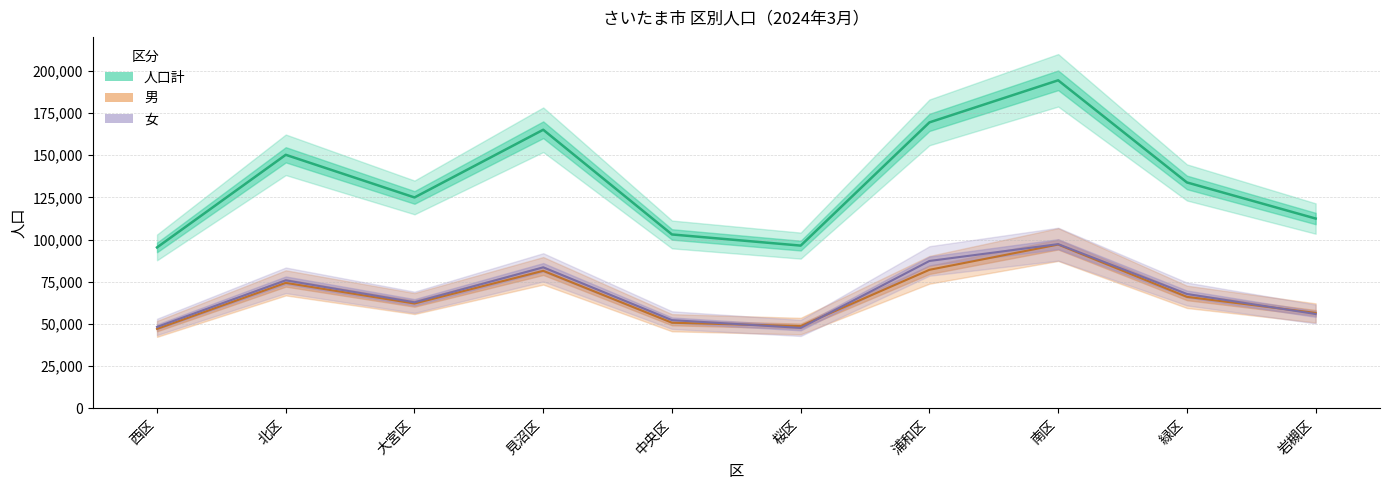

Is it true that 男 equals 9937 at 西区?

False